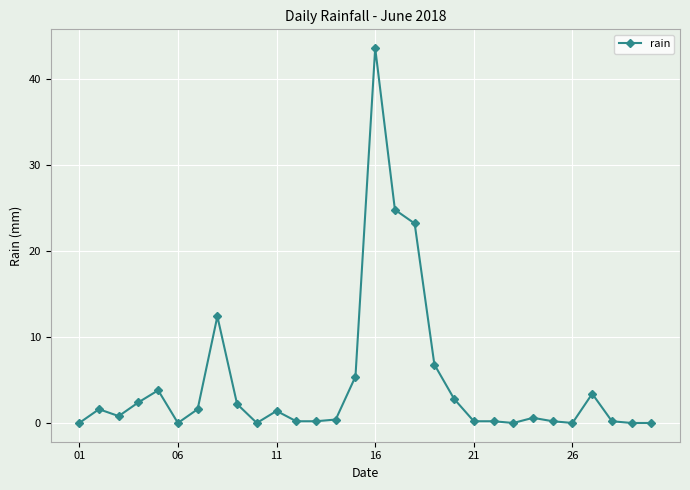

Does the chart display data point markers on the line(s)?

Yes